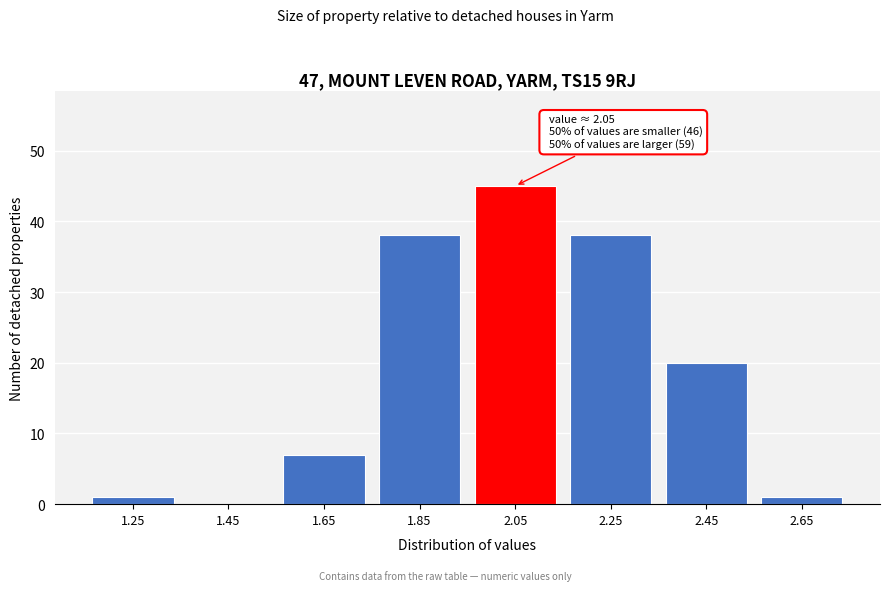

Reading left to right, extract all data points from this chart.

1.25=1	1.45=0	1.65=7	1.85=38	2.05=45	2.25=38	2.45=20	2.65=1